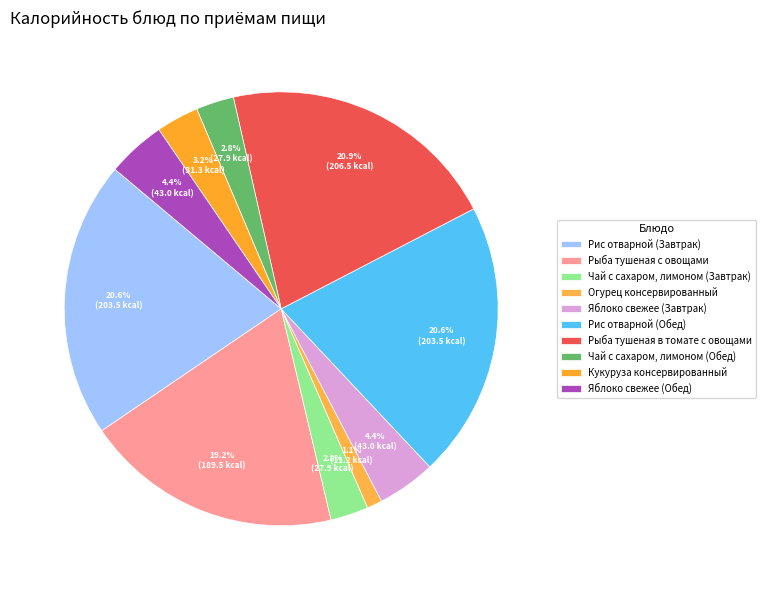

What is the ratio of the value at Кукуруза консервированный to the value at Рис отварной (Обед)?

0.2